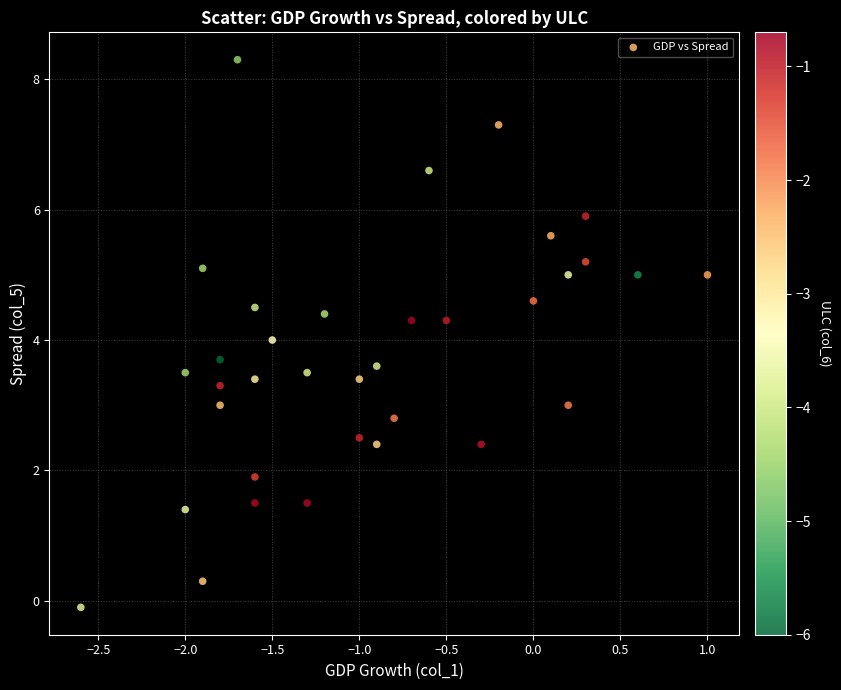

What is the range of X values (max minus min)?

3.6